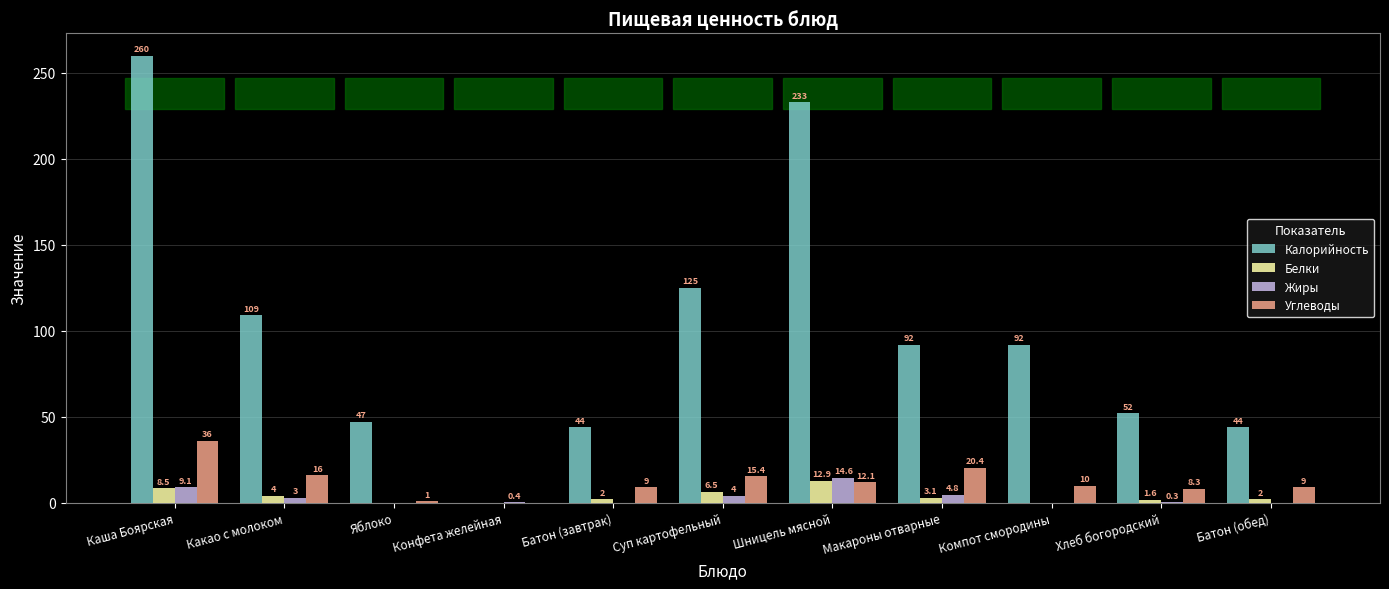

Where is Белки nearest to the value 6?

Суп картофельный